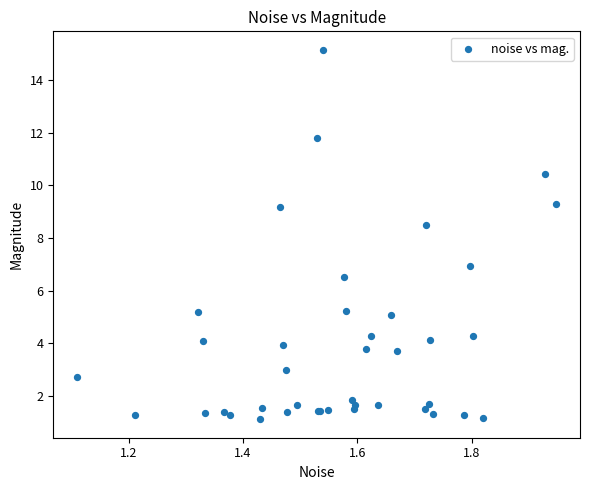

What Y value in the scatter plot is closest to 8?

8.5